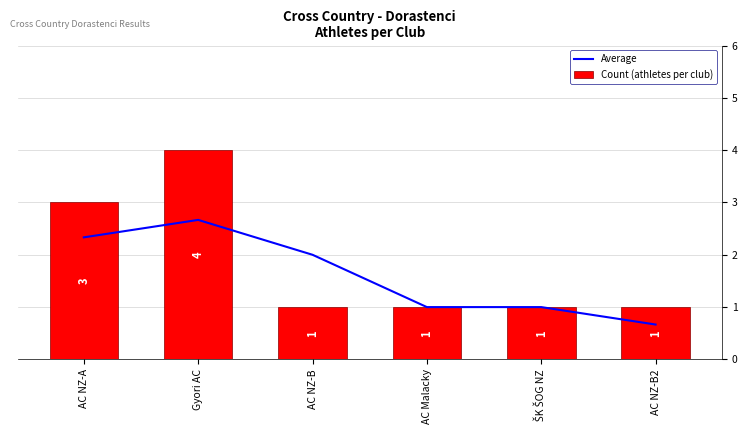

Reading left to right, transcribe all the data shown in this chart.

Average: 2.3	2.7	2.0	1.0	1.0	0.7
Count (athletes per club): 3.0	4.0	1.0	1.0	1.0	1.0